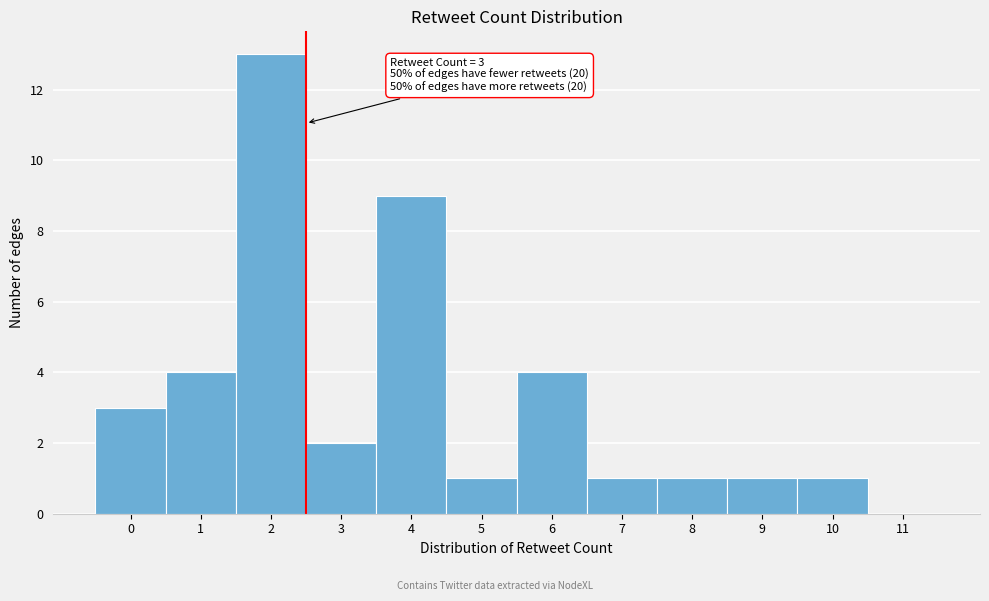

Reading left to right, extract all data points from this chart.

0=3	1=4	2=13	3=2	4=9	5=1	6=4	7=1	8=1	9=1	10=1	11=0